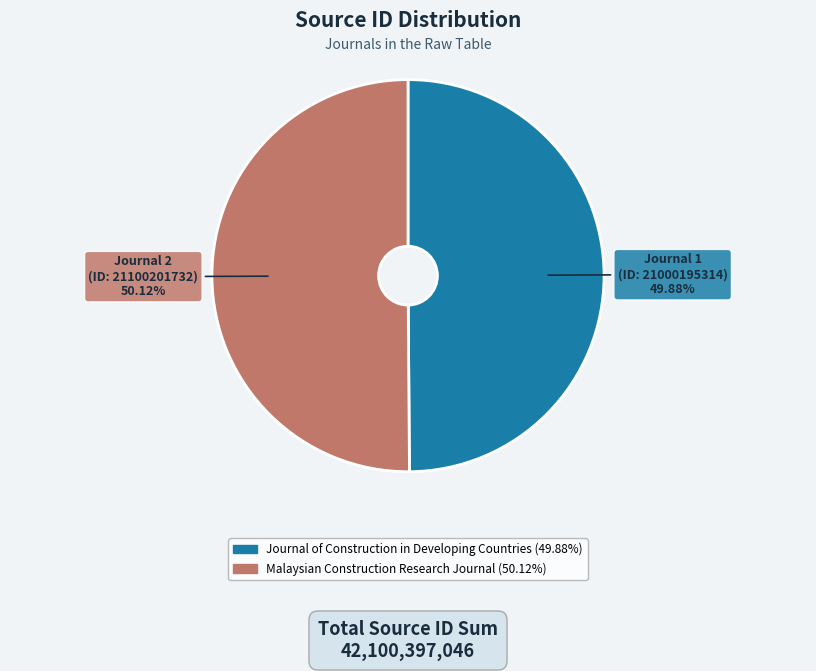

Is it true that Malaysian Construction Research Journal is 50% of the pie?

True